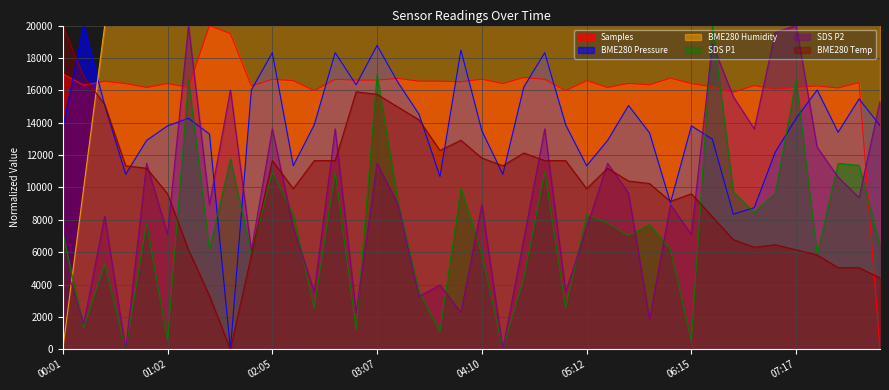

Reading left to right, list all the values displayed in this chart.

SDS_P1: 00:01=7180.5	00:13=1338.7	00:25=5273.8	00:37=0.0	00:50=7789.0	01:02=527.4	01:15=16632.9	01:27=6166.3	01:40=11764.7	01:52=5882.4	02:05=10953.3	02:17=8316.4	02:30=2555.8	02:42=10953.3	02:55=1217.0	03:07=16957.4	03:20=9046.7	03:32=3570.0	03:45=1095.3	03:57=9939.1	04:10=5882.4	04:22=0.0	04:35=4381.3	04:47=10953.3	05:00=2555.8	05:12=8316.4	05:25=7789.0	05:37=7018.3	05:50=7707.9	06:02=6166.3	06:15=527.4	06:27=20000.0	06:40=9736.3	06:52=8438.1	07:05=9655.2	07:17=16632.9	07:30=5882.4	07:42=11480.7	07:55=11359.0	08:07=6409.7
SDS_P2: 00:01=5815.6	00:13=1560.3	00:25=8227.0	00:37=0.0	00:50=11489.4	01:02=7092.2	01:15=20000.0	01:27=8936.2	01:40=16028.4	01:52=6099.3	02:05=13617.0	02:17=7517.7	02:30=3546.1	02:42=13617.0	02:55=2269.5	03:07=11489.4	03:20=8936.2	03:32=3262.4	03:45=3971.6	03:57=2269.5	04:10=8936.2	04:22=0.0	04:35=6808.5	04:47=13617.0	05:00=3546.1	05:12=7517.7	05:25=11489.4	05:37=9645.4	05:50=1844.0	06:02=8936.2	06:15=7092.2	06:27=18865.2	06:40=15602.8	06:52=13617.0	07:05=19574.5	07:17=20000.0	07:30=12482.3	07:42=10638.3	07:55=9361.7	08:07=15319.1
BME280_temperature: 00:01=20000.0	00:13=16850.4	00:25=15118.1	00:37=11338.6	00:50=11181.1	01:02=9606.3	01:15=6141.7	01:27=3307.1	01:40=0.0	01:52=5826.8	02:05=11653.5	02:17=9921.3	02:30=11653.5	02:42=11653.5	02:55=15905.5	03:07=15748.0	03:20=14960.6	03:32=14173.2	03:45=12283.5	03:57=12913.4	04:10=11811.0	04:22=11338.6	04:35=12126.0	04:47=11653.5	05:00=11653.5	05:12=9921.3	05:25=11181.1	05:37=10393.7	05:50=10236.2	06:02=9133.9	06:15=9606.3	06:27=8189.0	06:40=6771.7	06:52=6299.2	07:05=6456.7	07:17=6141.7	07:30=5826.8	07:42=5039.4	07:55=5039.4	08:07=4409.4
BME280_humidity: 00:01=0.0	00:13=10000.0	00:25=20000.0	00:37=20000.0	00:50=20000.0	01:02=20000.0	01:15=20000.0	01:27=20000.0	01:40=20000.0	01:52=20000.0	02:05=20000.0	02:17=20000.0	02:30=20000.0	02:42=20000.0	02:55=20000.0	03:07=20000.0	03:20=20000.0	03:32=20000.0	03:45=20000.0	03:57=20000.0	04:10=20000.0	04:22=20000.0	04:35=20000.0	04:47=20000.0	05:00=20000.0	05:12=20000.0	05:25=20000.0	05:37=20000.0	05:50=20000.0	06:02=20000.0	06:15=20000.0	06:27=20000.0	06:40=20000.0	06:52=20000.0	07:05=20000.0	07:17=20000.0	07:30=20000.0	07:42=20000.0	07:55=20000.0	08:07=20000.0
BME280_pressure: 00:01=13679.0	00:13=20000.0	00:25=15082.8	00:37=10808.4	00:50=12902.2	01:02=13801.3	01:15=14270.5	01:27=13296.5	01:40=0.0	01:52=16021.3	02:05=18324.1	02:17=11336.8	02:30=13864.4	02:42=18324.1	02:55=16340.7	03:07=18769.7	03:20=16474.8	03:32=14518.9	03:45=10674.3	03:57=18485.8	04:10=13493.7	04:22=10808.4	04:35=16194.8	04:47=18324.1	05:00=13864.4	05:12=11336.8	05:25=12902.2	05:37=15059.1	05:50=13371.5	06:02=9045.7	06:15=13801.3	06:27=12977.1	06:40=8343.8	06:52=8750.0	07:05=12176.7	07:17=14270.5	07:30=16021.3	07:42=13406.9	07:55=15465.3	08:07=13828.9
Samples: 00:01=17015.9	00:13=16316.1	00:25=16556.7	00:37=16413.9	00:50=16173.3	01:02=16414.9	01:15=16178.1	01:27=20000.0	01:40=19502.5	01:52=16265.3	02:05=16679.4	02:17=16594.1	02:30=15973.0	02:42=16679.4	02:55=16627.7	03:07=16630.6	03:20=16736.0	03:32=16561.5	03:45=16561.5	03:57=16527.0	04:10=16681.4	04:22=16413.9	04:35=16788.7	04:47=16679.4	05:00=15973.0	05:12=16594.1	05:25=16173.3	05:37=16421.6	05:50=16341.1	06:02=16748.5	06:15=16414.9	06:27=16211.7	06:40=15881.9	06:52=16290.3	07:05=16064.0	07:17=16178.1	07:30=16265.3	07:42=16142.6	07:55=16473.4	08:07=0.0